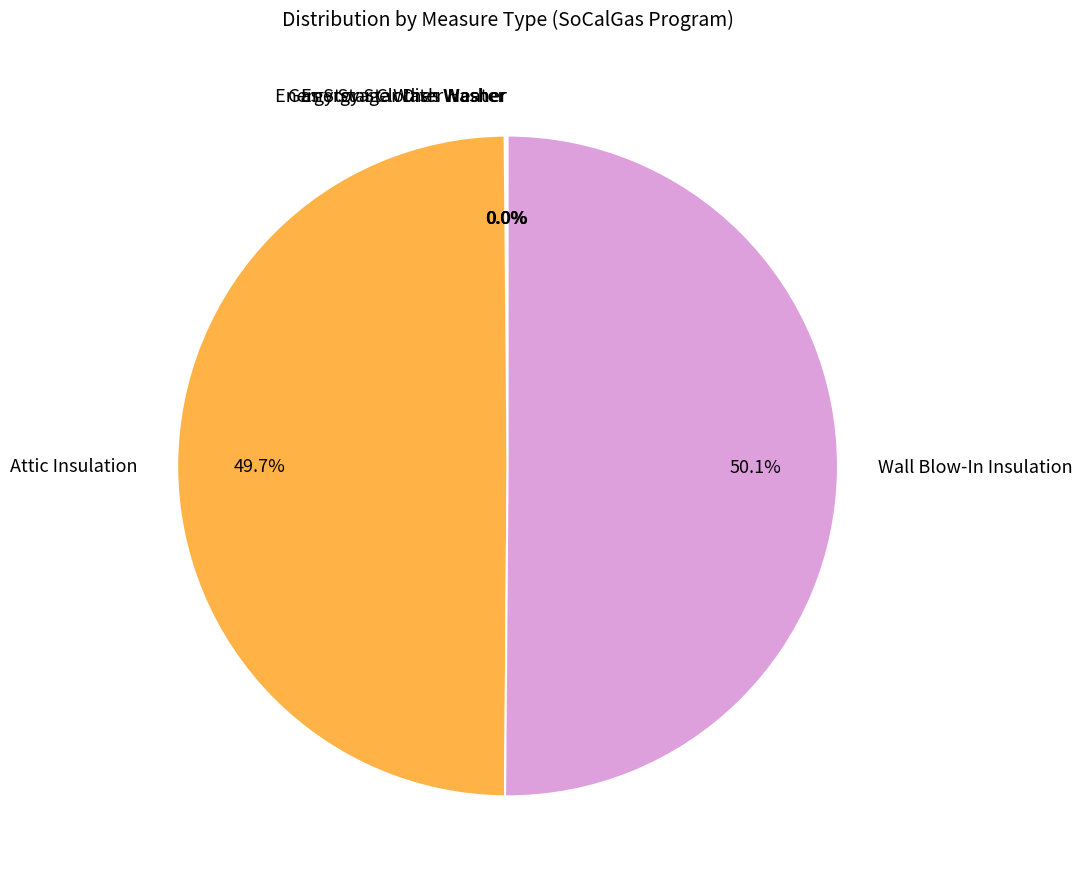

Approximately how many times larger is the value at Wall Blow-In Insulation compared to Attic Insulation?

1.0